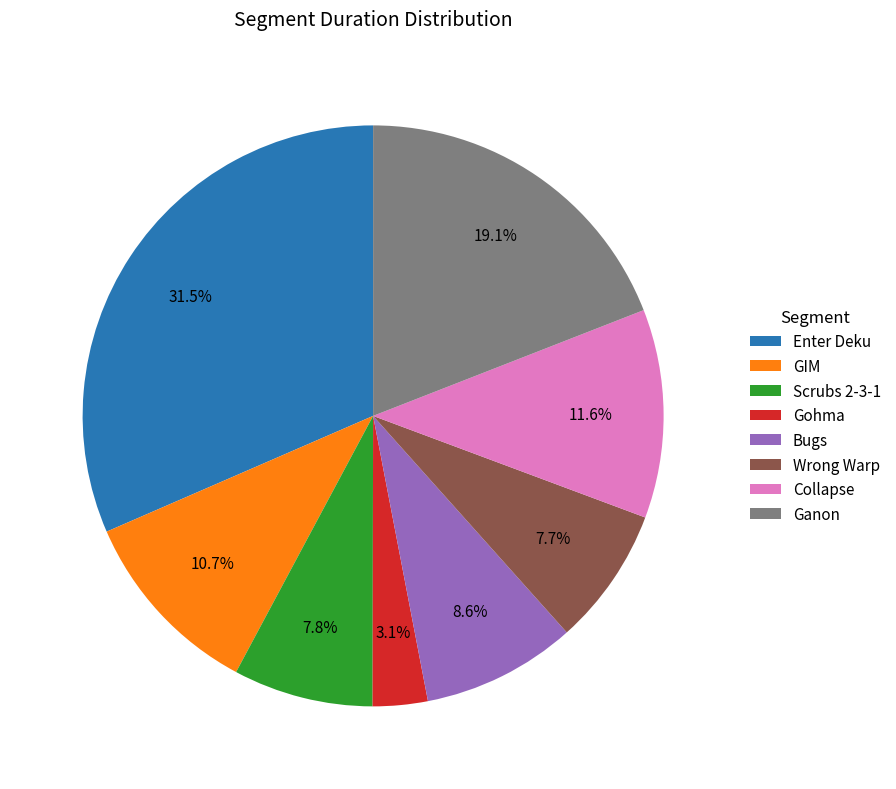

How many slices are in this pie chart?

8